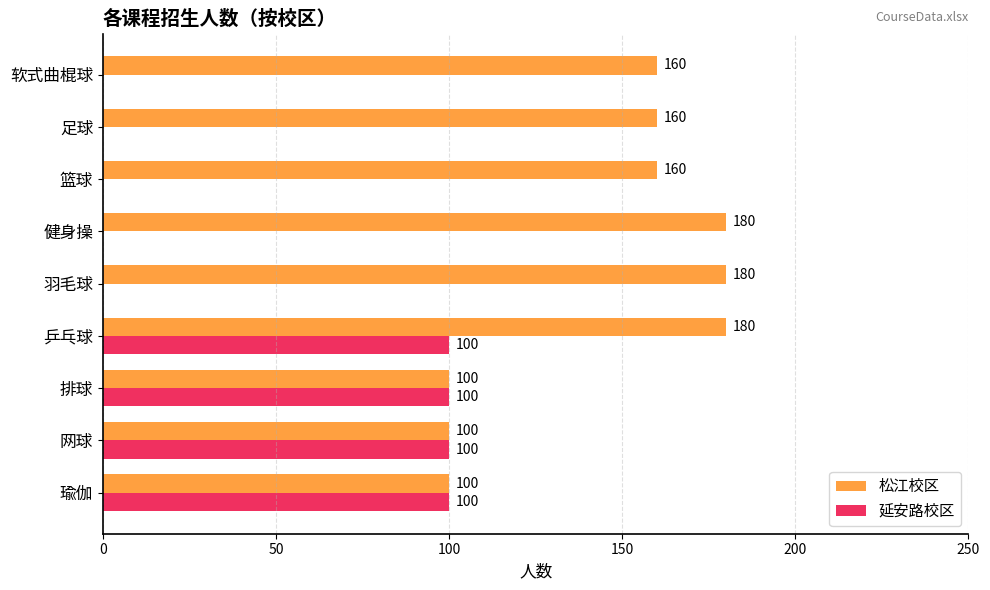

Between 网球 and 羽毛球, which series saw the biggest shift?

延安路校区